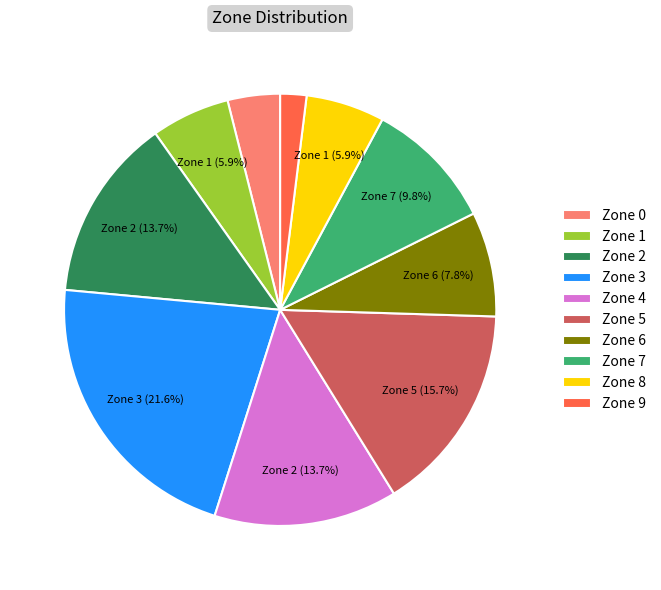

True or false: Zone 9 accounts for 2% of the total.

True